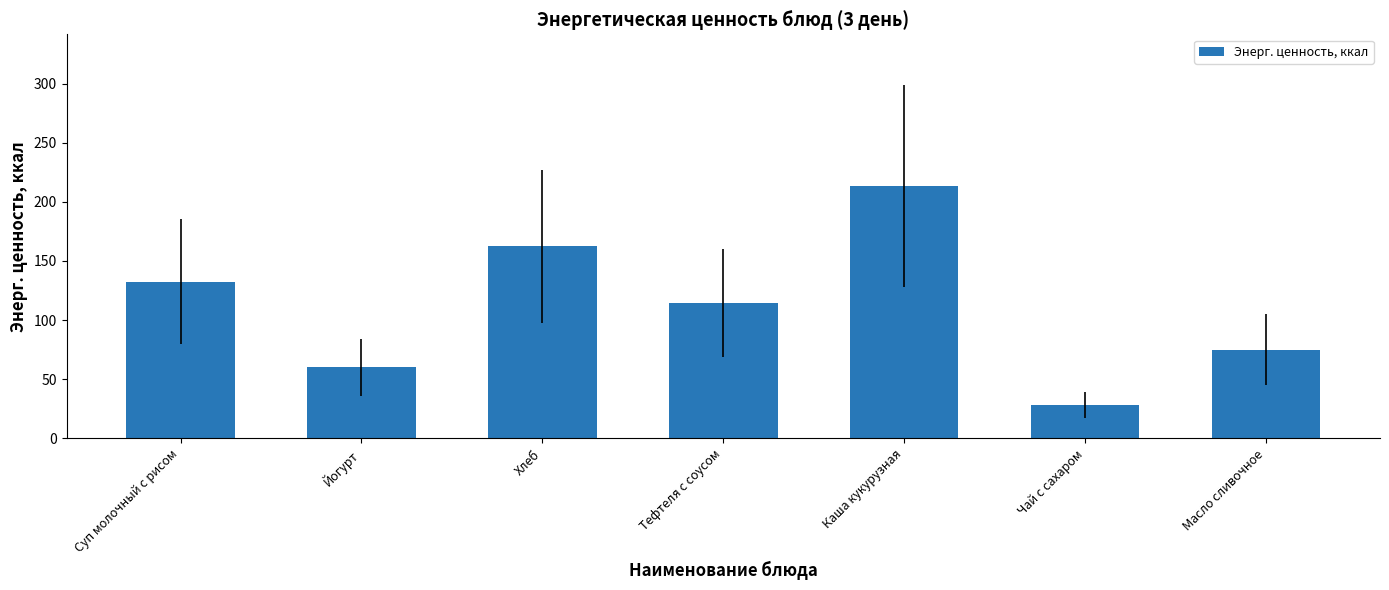

What position from the left is Суп молочный с рисом?

1